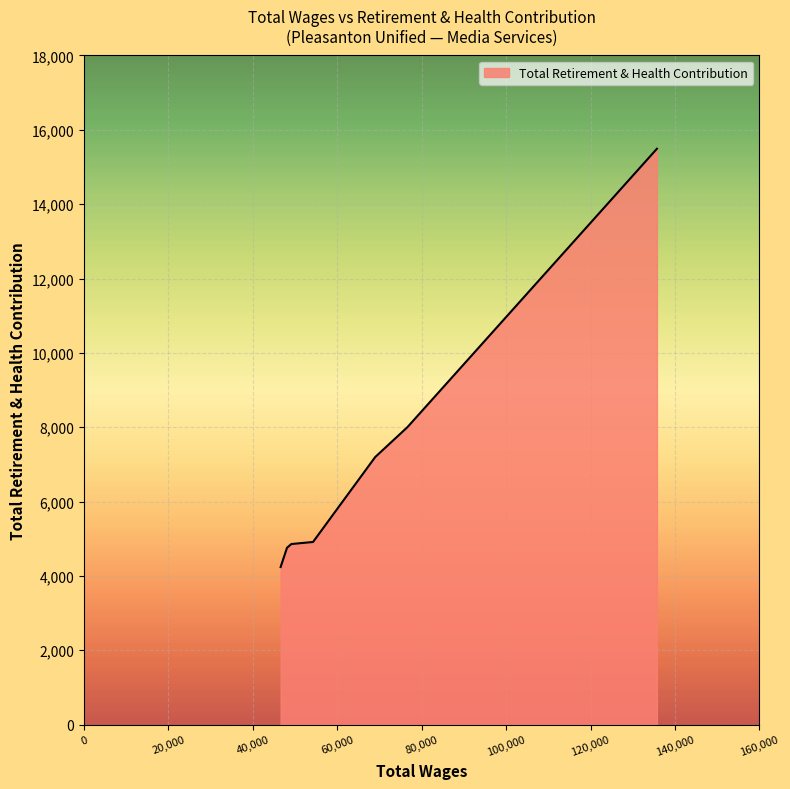

What is the difference between the maximum and minimum values?

11251